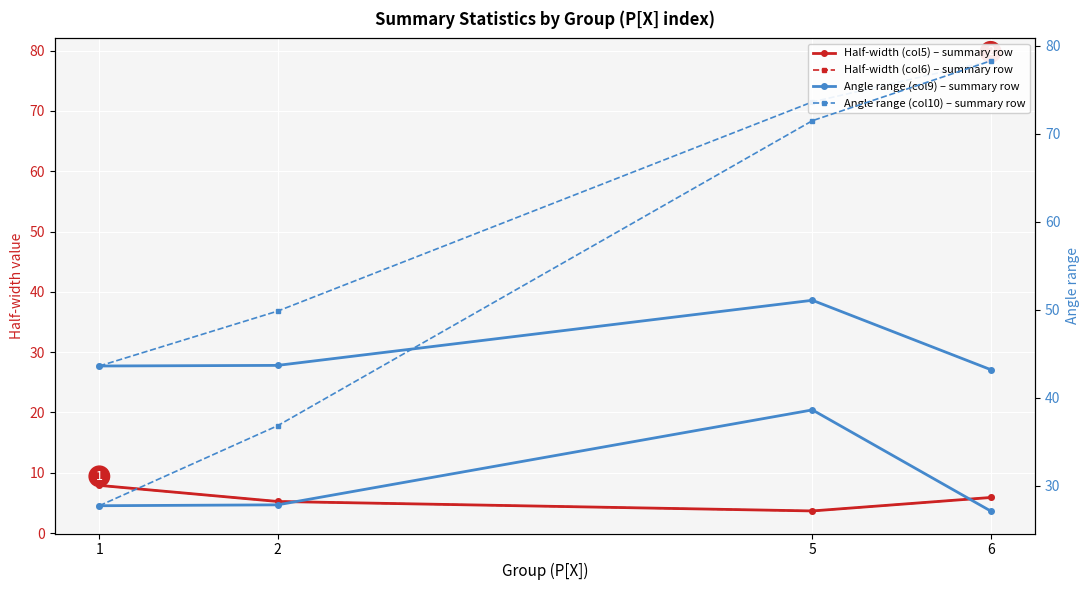

Read the Half-width (col5) – summary row value at 2.

5.2